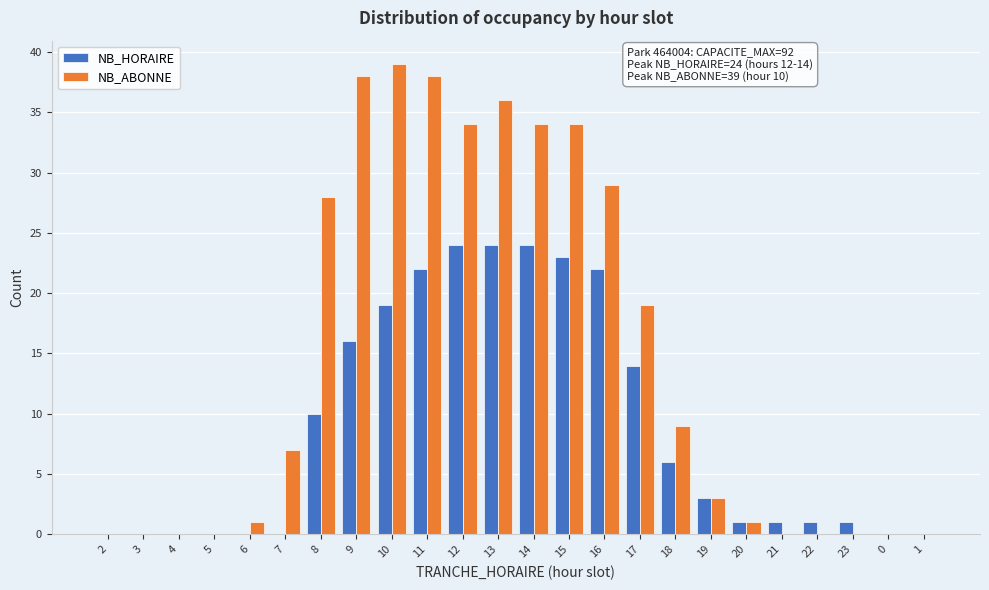

Is it true that NB_ABONNE equals 0 at 1?

True